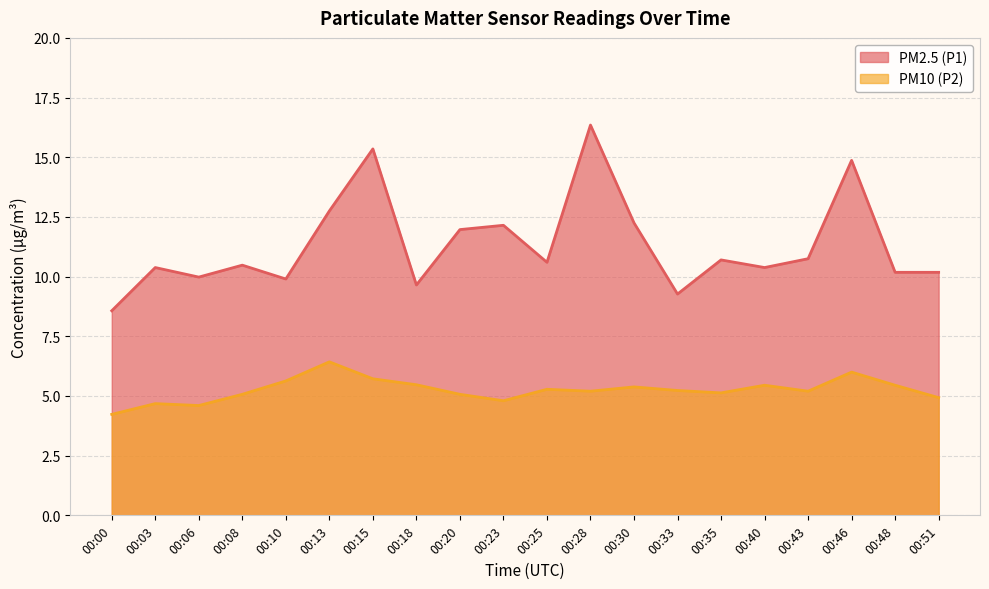

What are all the series names shown in the legend?

PM2.5 (P1), PM10 (P2)